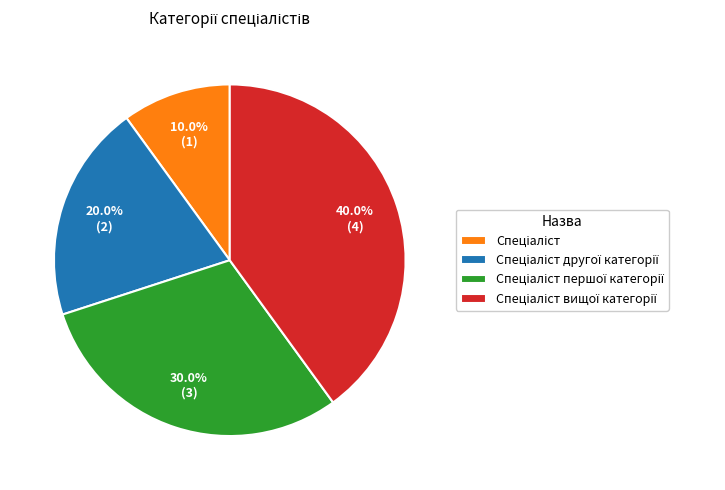

Is there any slice that represents more than half of the pie?

No